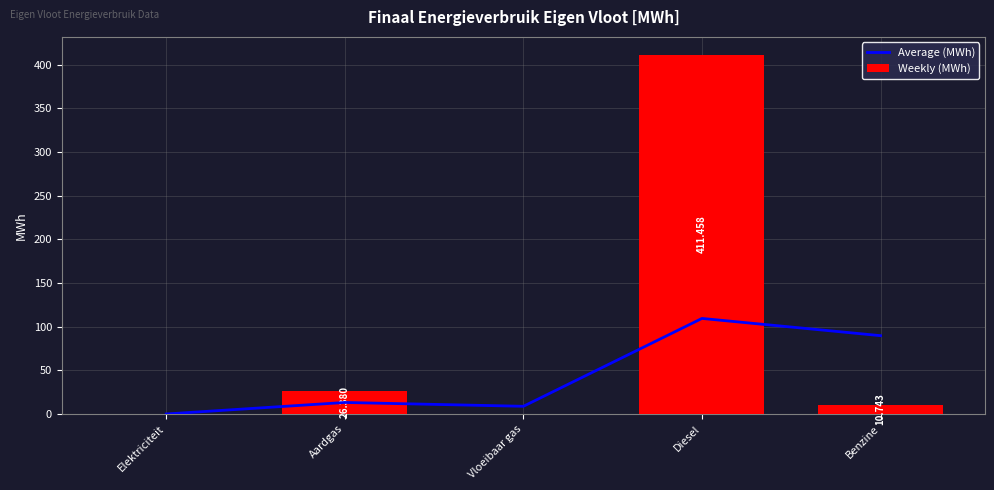

What are all the series names shown in the legend?

Average (MWh), Weekly (MWh)